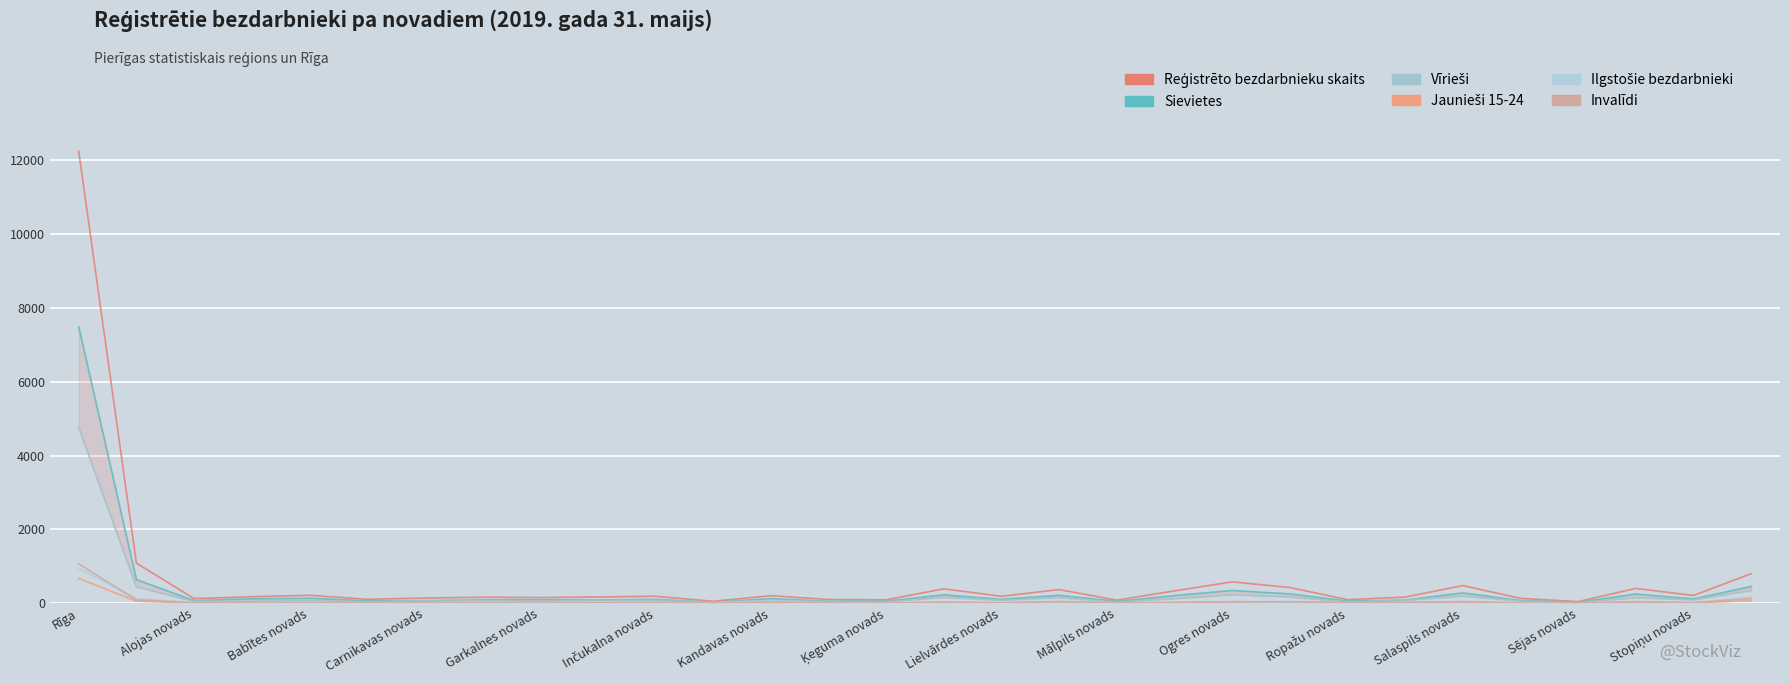

Does the chart display data point markers on the line(s)?

No